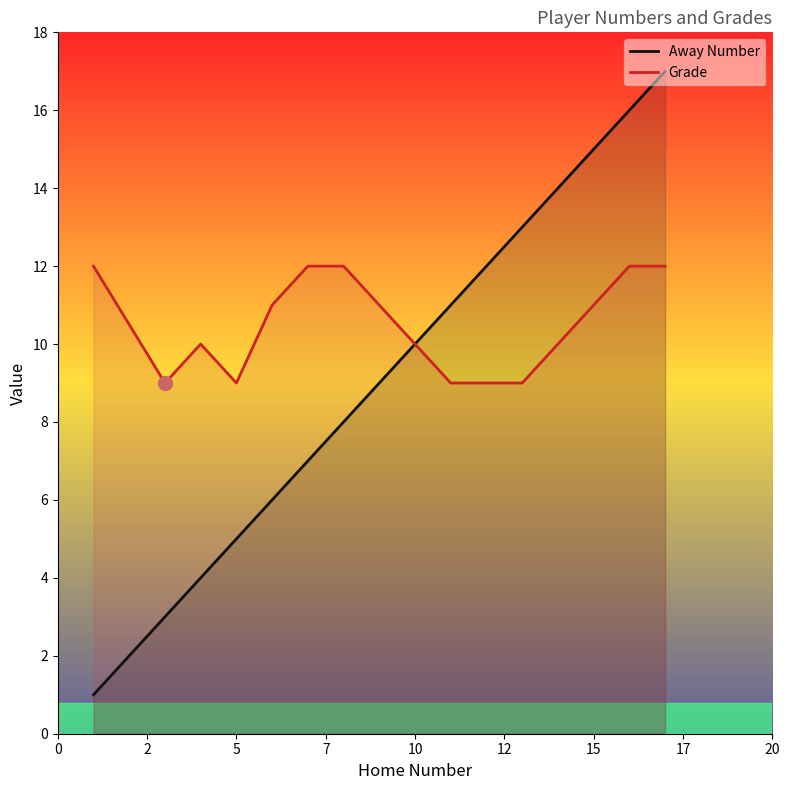

Which series has the largest range (max minus min)?

Away Number